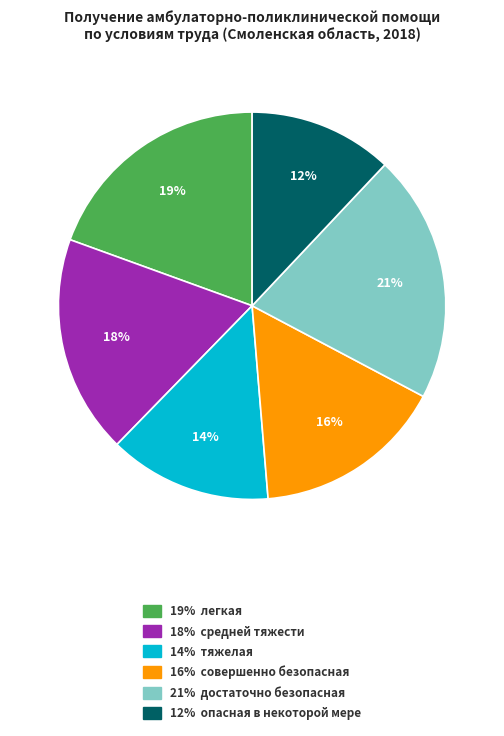

Is there a majority slice in this chart?

No